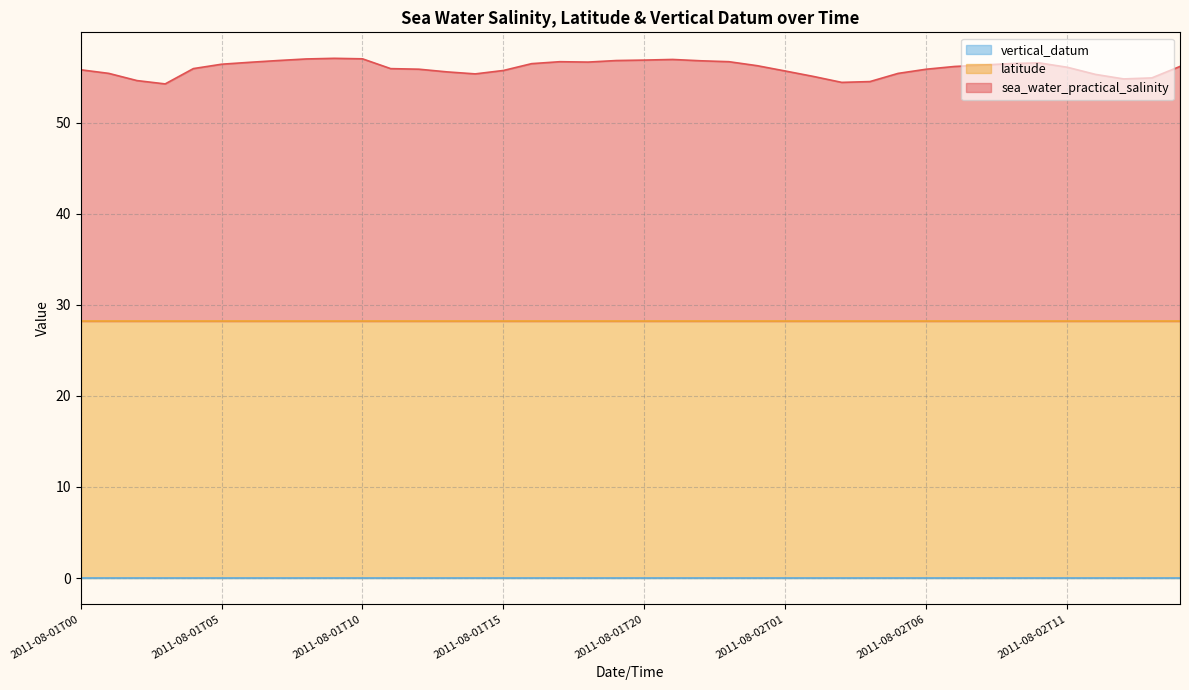

What are all the series names shown in the legend?

sea_water_practical_salinity, latitude, vertical_datum